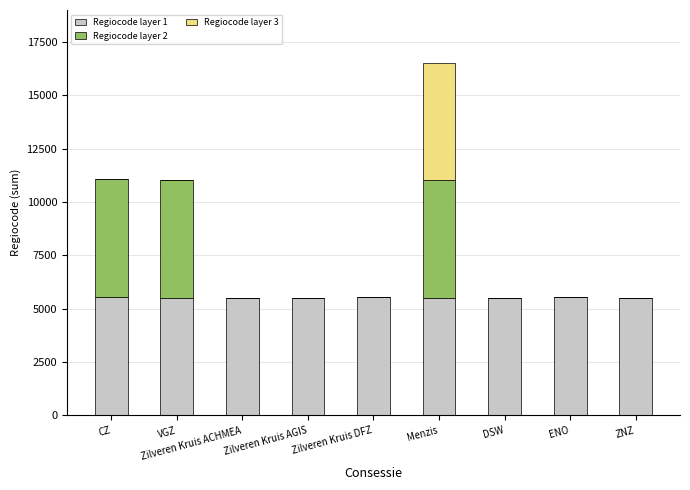

At which category is the sum across all series the highest?

Menzis